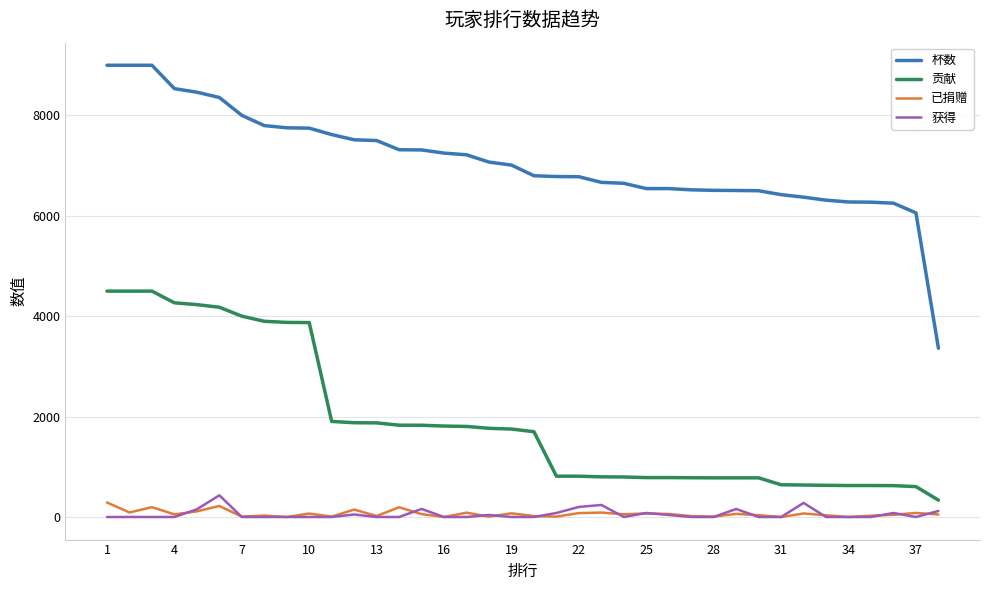

What is the maximum value shown in the chart?

9000